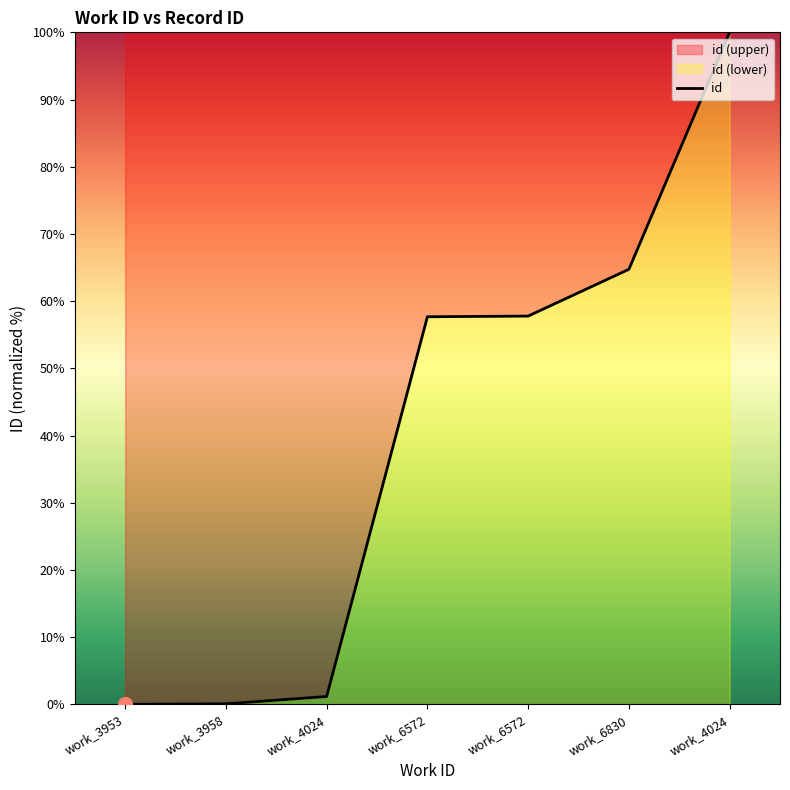

True or false: the data shows 100.0 at work_4024.

True